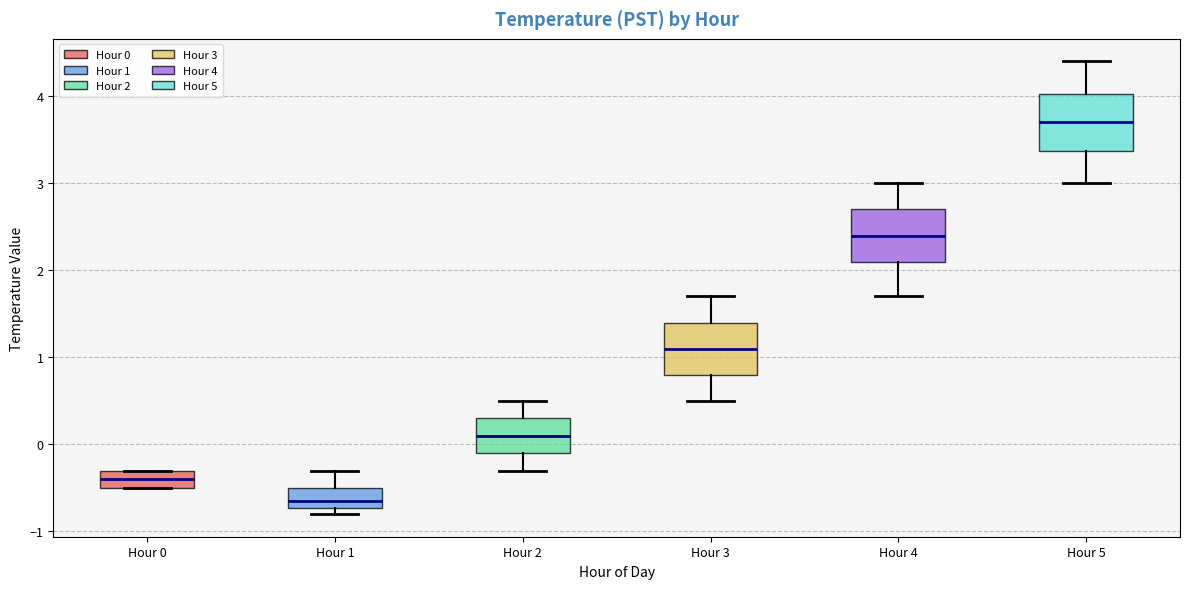

Where is the lower edge of the box for Hour 0 on the y-axis? The values are not printed on the chart, so give them approximately, as read against the axis.

-0.5